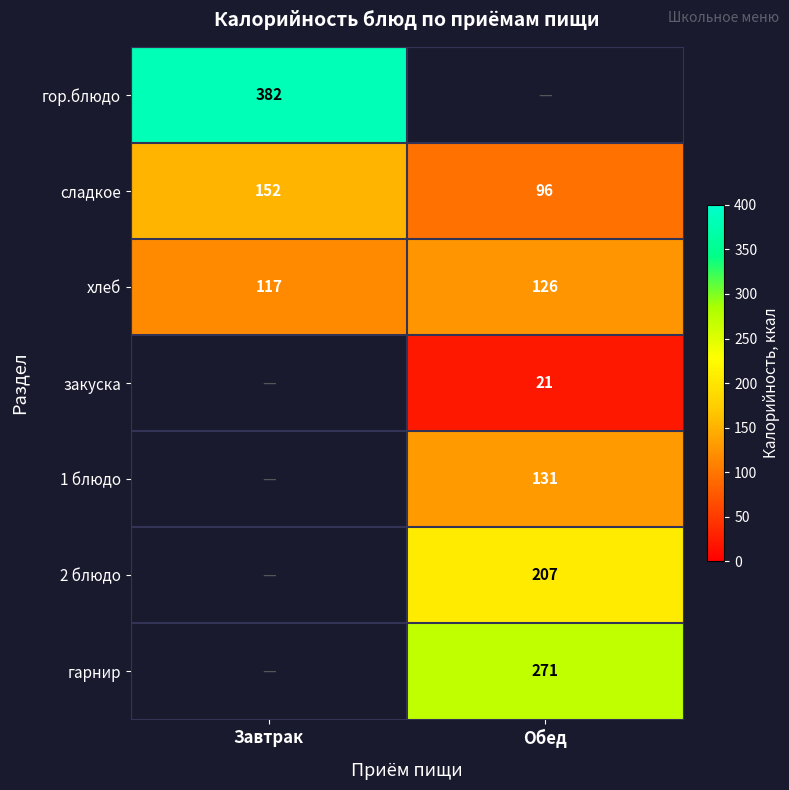

How many distinct data groups are displayed?

7